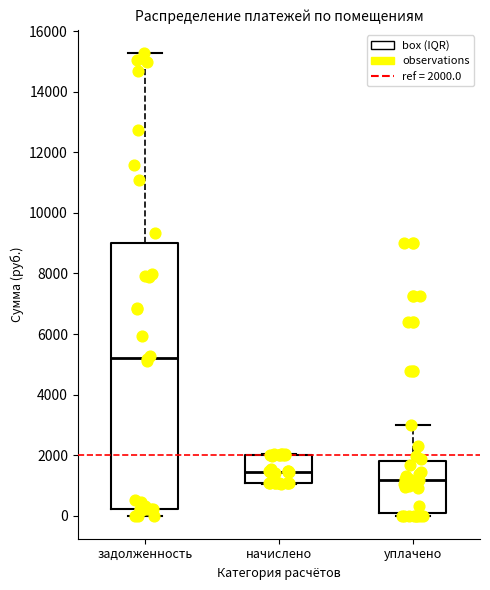

Where is the lower edge of the box for уплачено on the y-axis? The values are not printed on the chart, so give them approximately, as read against the axis.

0